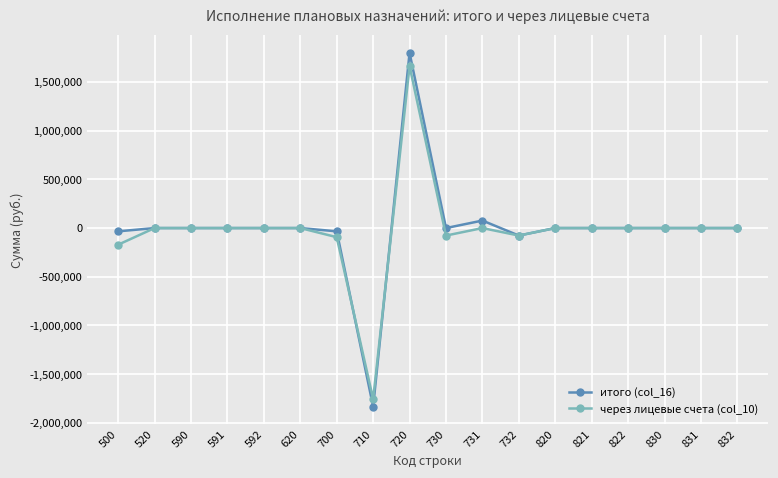

What is the value of the итого (col_16) point at the 8th from the left?

-1832850.0